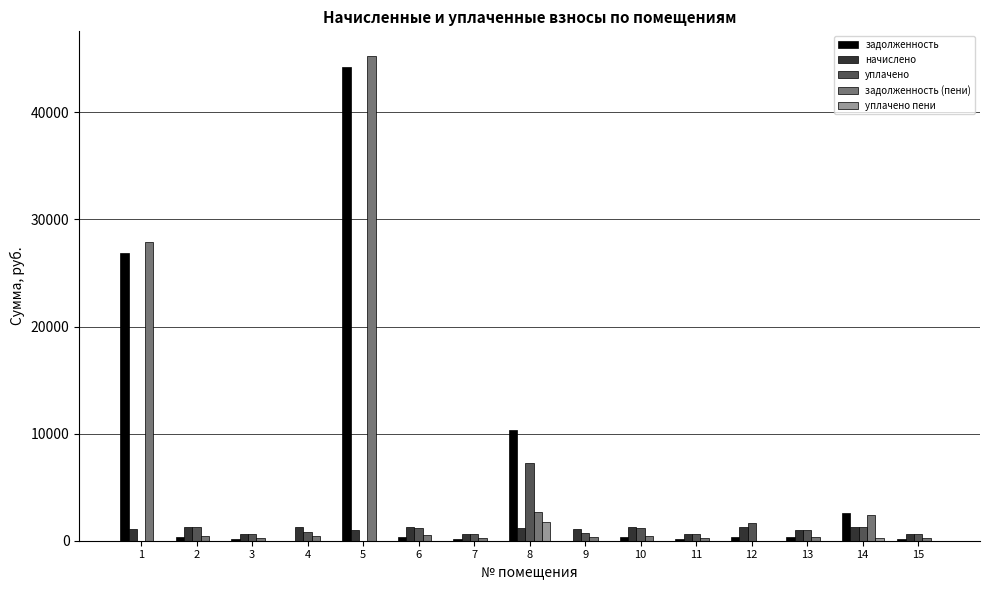

What is the greatest value displayed?

45305.2